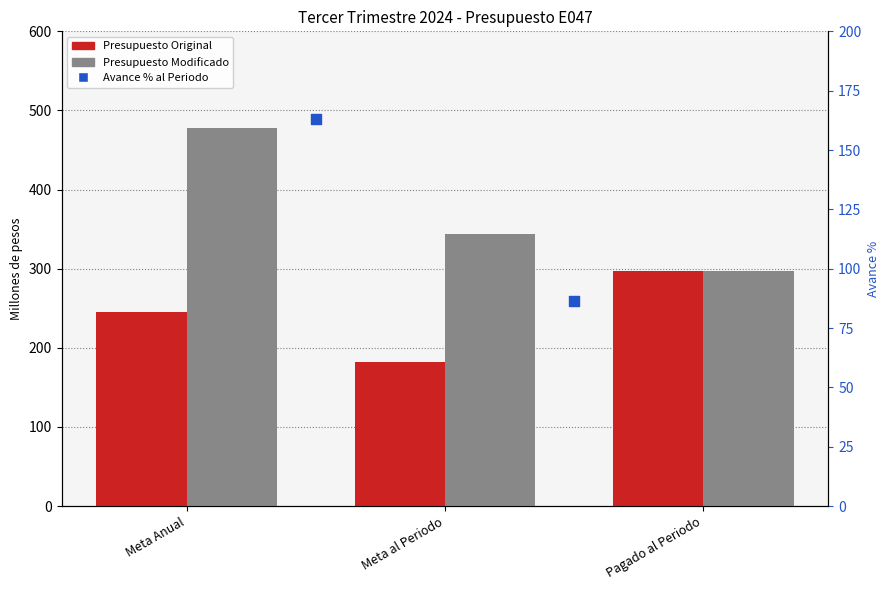

Which series has the largest total across all categories?

Presupuesto Modificado